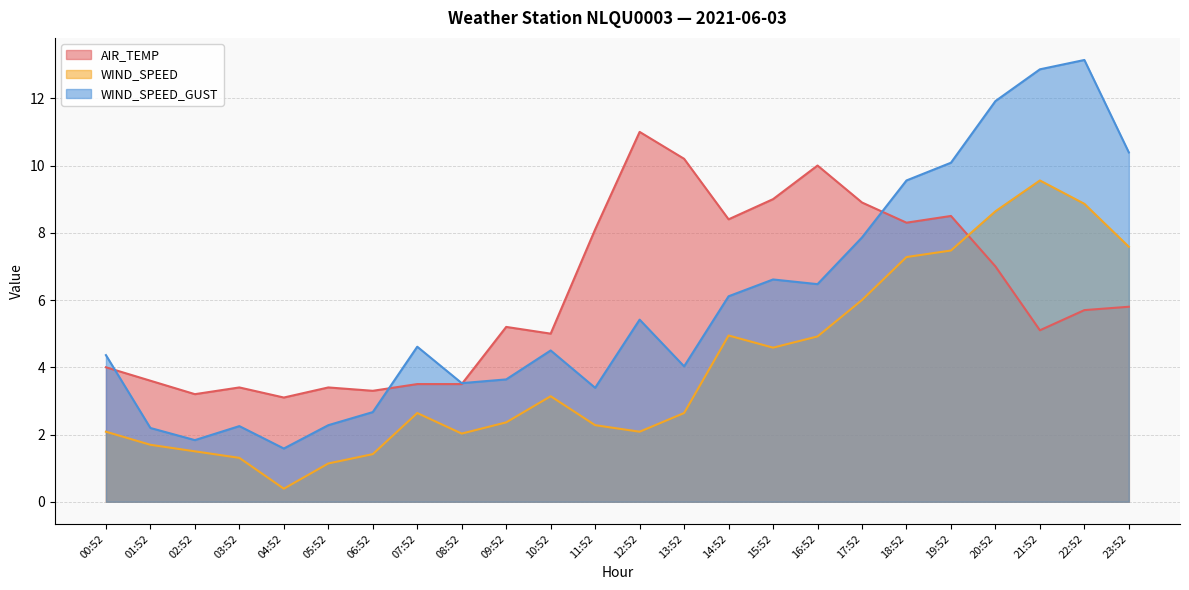

How many interior local peaks does the AIR_TEMP series have?

6